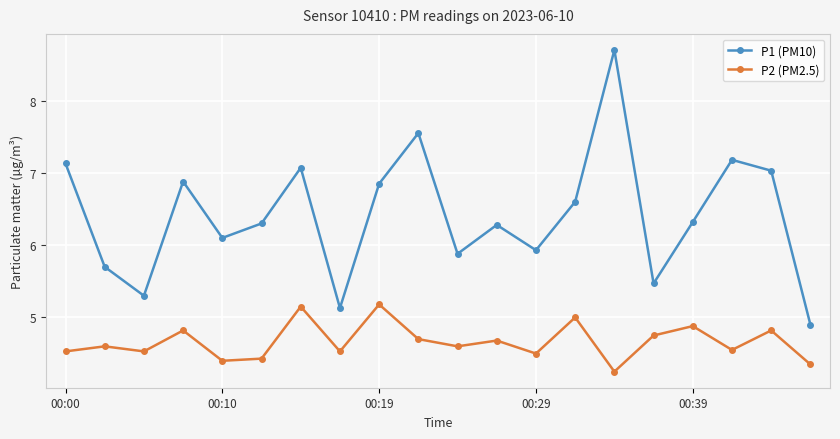

Rank the series by their average value, from lowest to highest.

P2 (PM2.5), P1 (PM10)